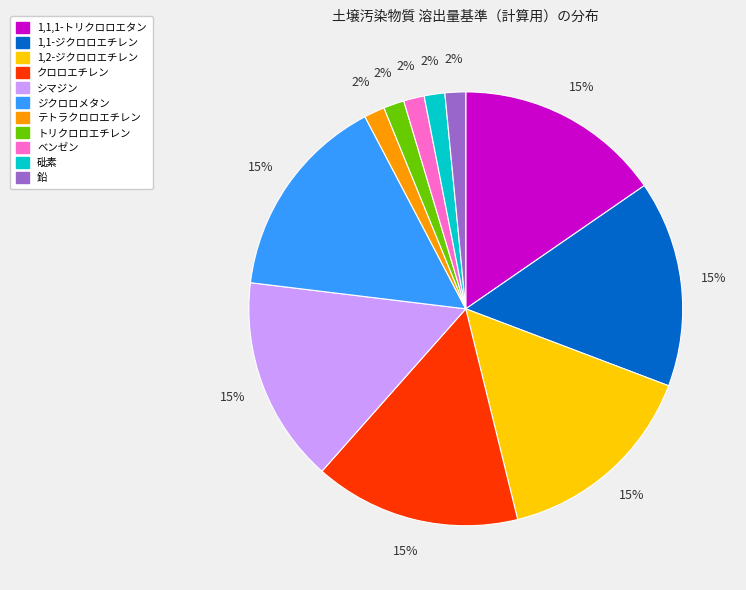

What percentage is the 鉛 slice, to the nearest percent?

2%